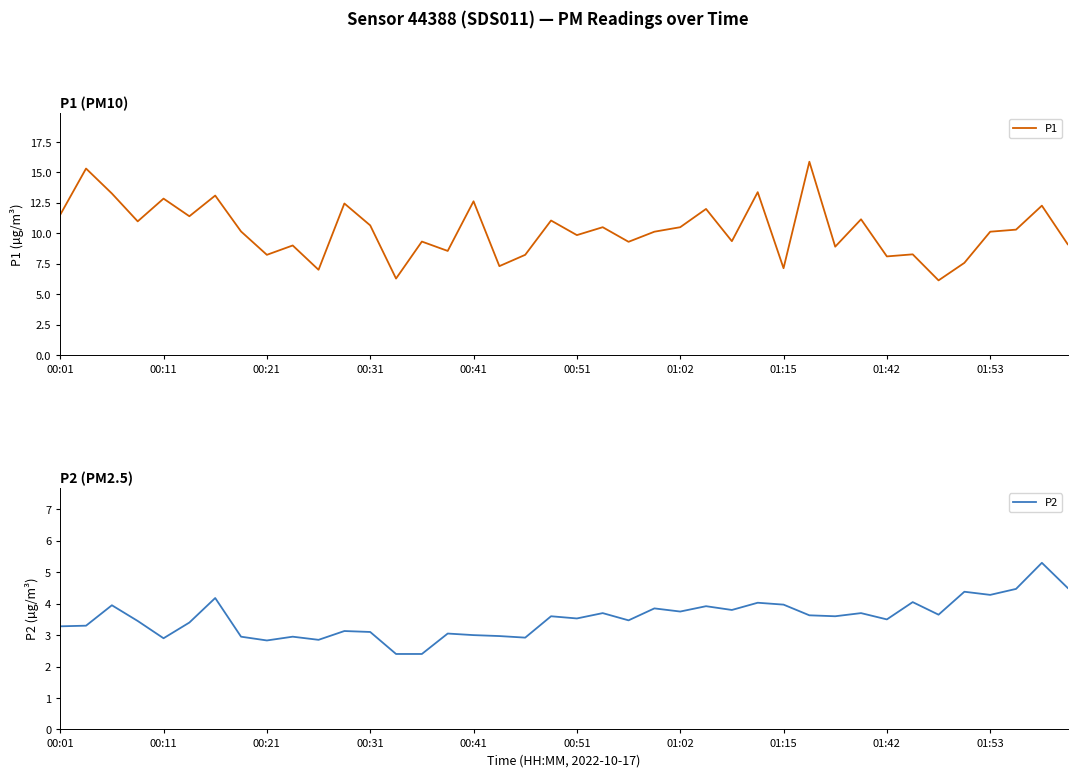

Which category has the lowest value in the P1 series?

34